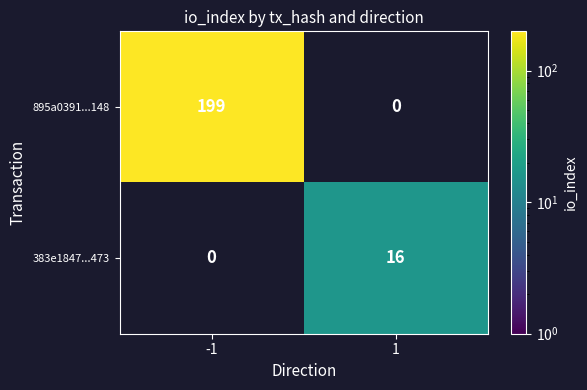

Is it true that 383e1847...473 equals 16 at 1?

True